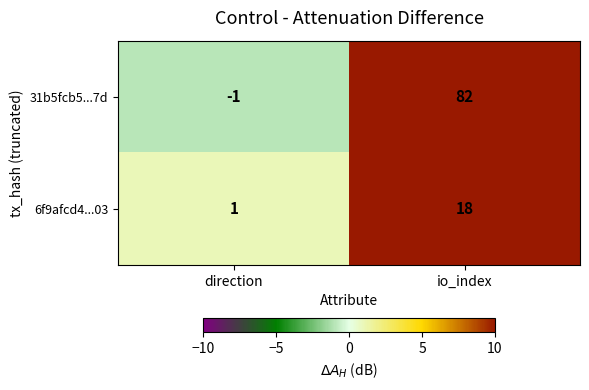

What is the difference between the maximum and minimum values in the 6f9afcd4...03 series?

17